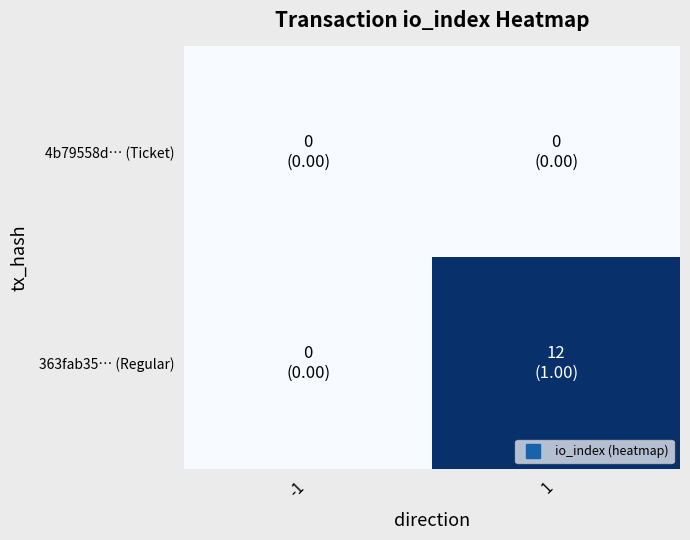

Reading right to left, extract all data points from this chart.

4b79558d… (Ticket): 1=0	-1=0
363fab35… (Regular): 1=1	-1=0